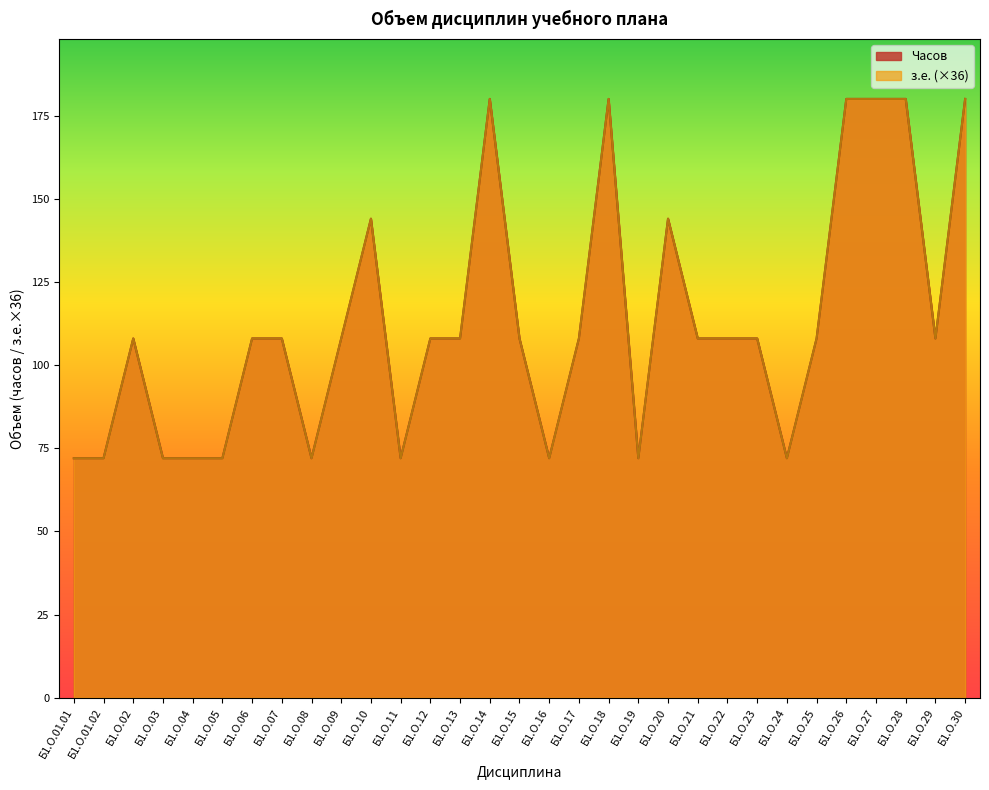

Which series has the largest total across all categories?

з.е.